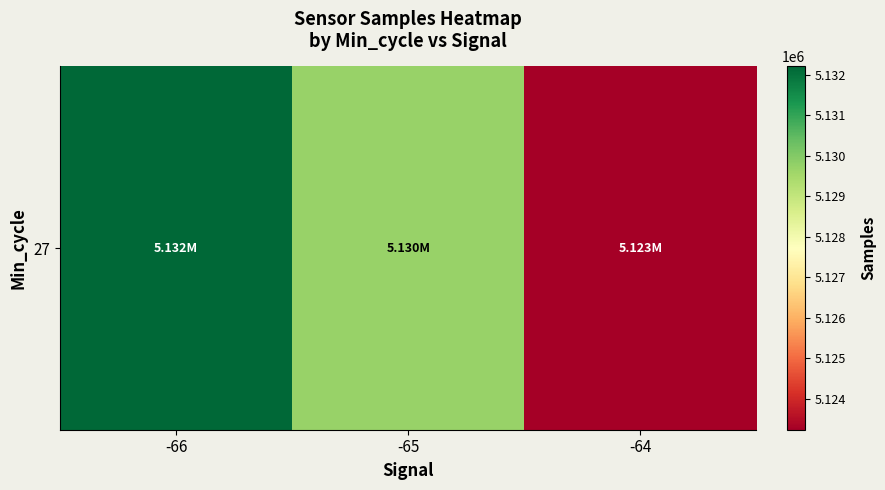

How many data points does each series have?

3